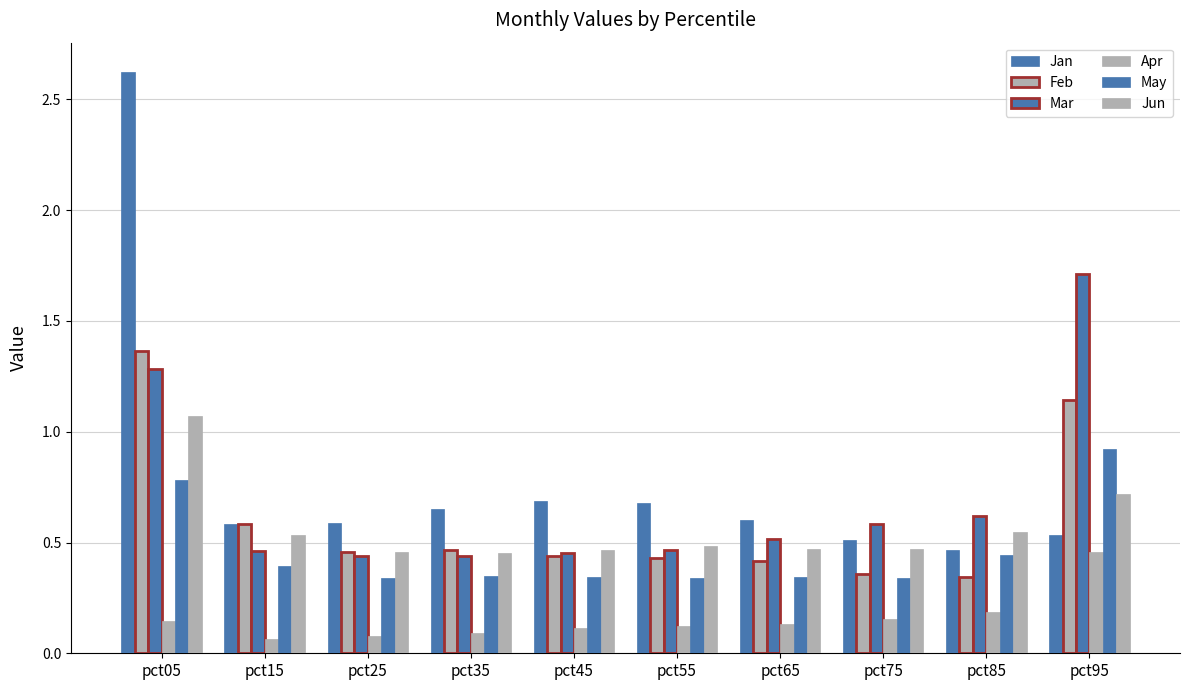

Reading left to right, what are all the values shown in this chart?

Jan: 2.6	0.6	0.6	0.6	0.7	0.7	0.6	0.5	0.5	0.5
Feb: 1.4	0.6	0.5	0.5	0.4	0.4	0.4	0.4	0.3	1.1
Mar: 1.3	0.5	0.4	0.4	0.5	0.5	0.5	0.6	0.6	1.7
Apr: 0.1	0.1	0.1	0.1	0.1	0.1	0.1	0.2	0.2	0.5
May: 0.8	0.4	0.3	0.4	0.3	0.3	0.3	0.3	0.4	0.9
Jun: 1.1	0.5	0.5	0.5	0.5	0.5	0.5	0.5	0.5	0.7